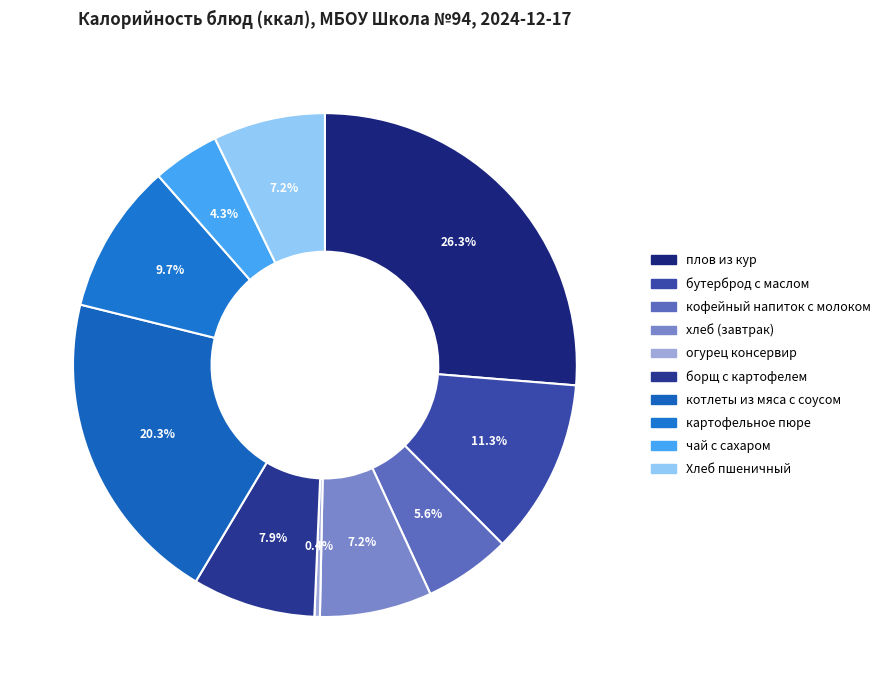

To the nearest percent, what portion does кофейный напиток с молоком represent?

6%